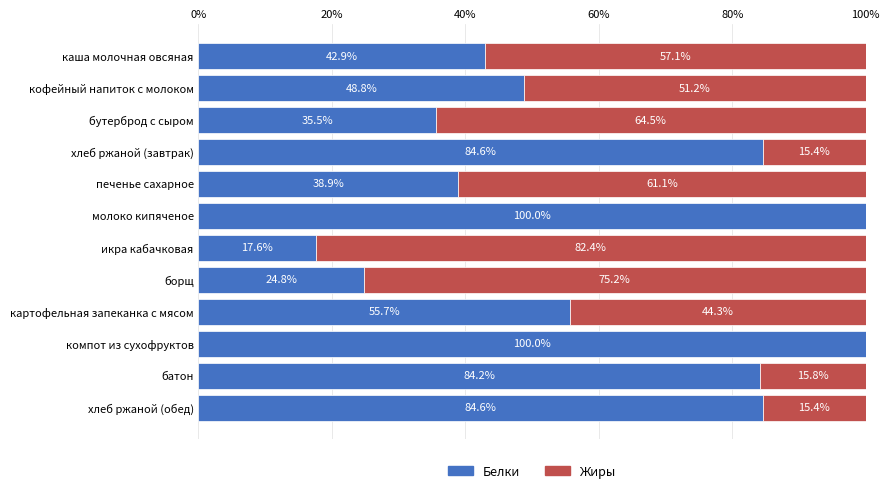

What is the total value across all series at хлеб ржаной (обед)?

100.0